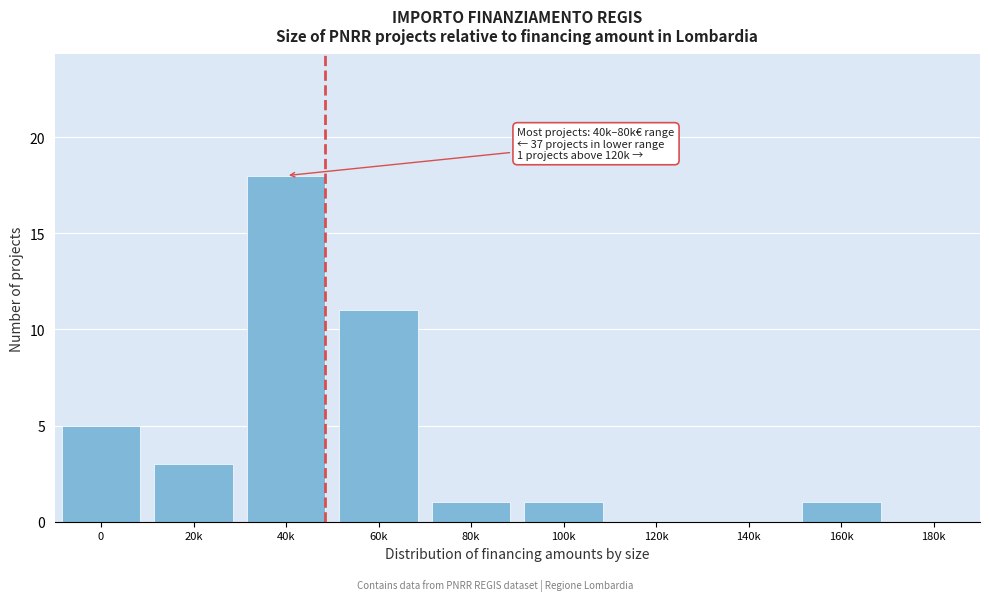

Reading left to right, what are all the values shown in this chart?

0=5	20k=3	40k=18	60k=11	80k=1	100k=1	120k=0	140k=0	160k=1	180k=0